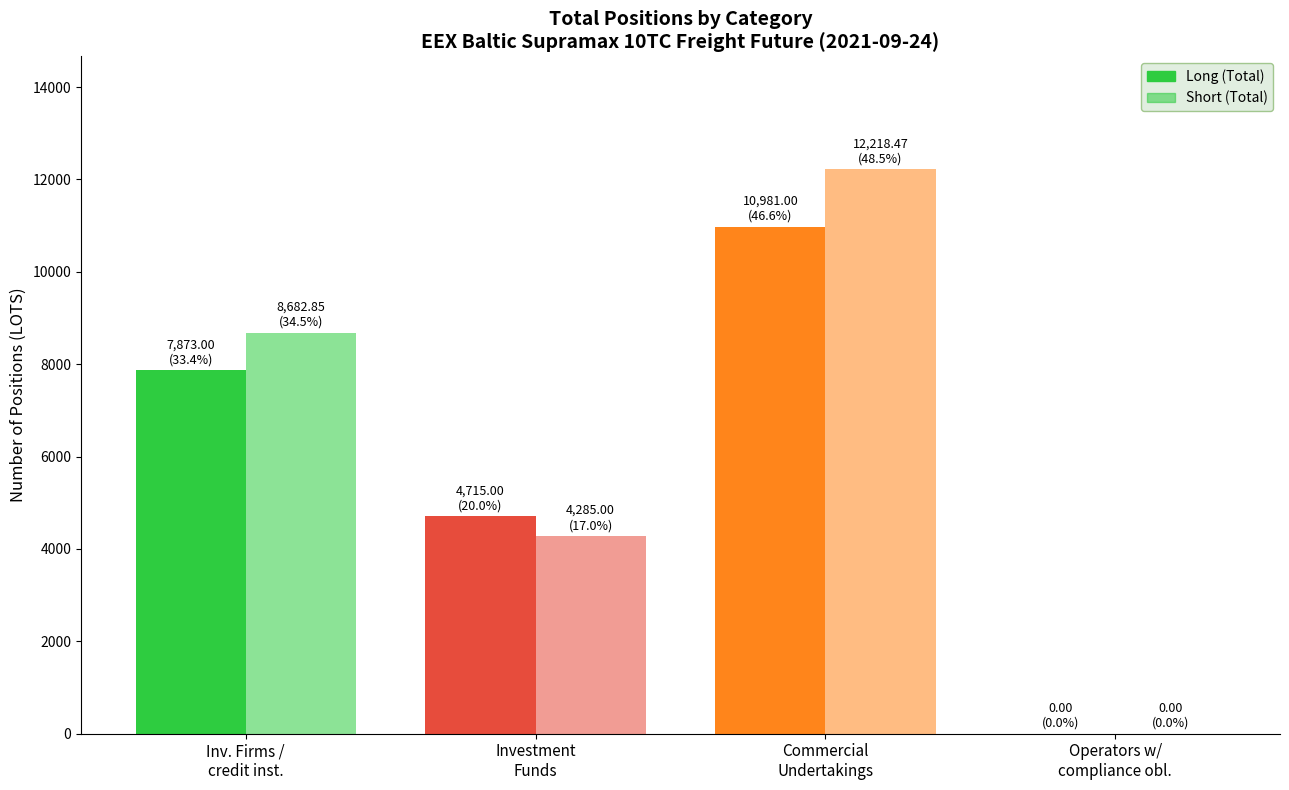

How many groups of bars are there?

4